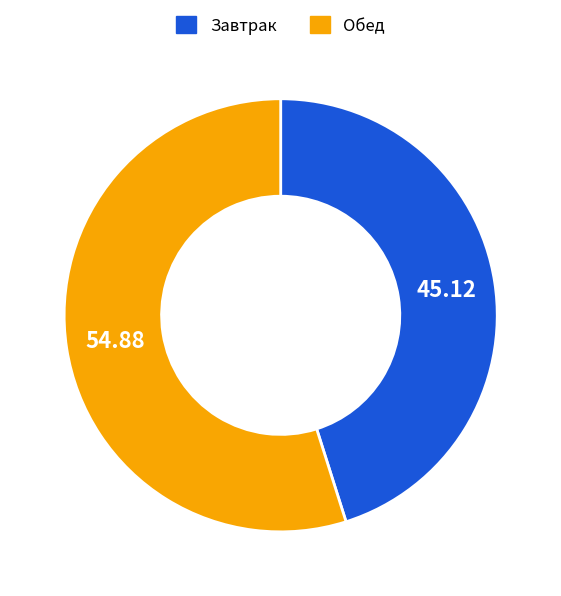

Is there any slice that represents more than half of the pie?

Yes